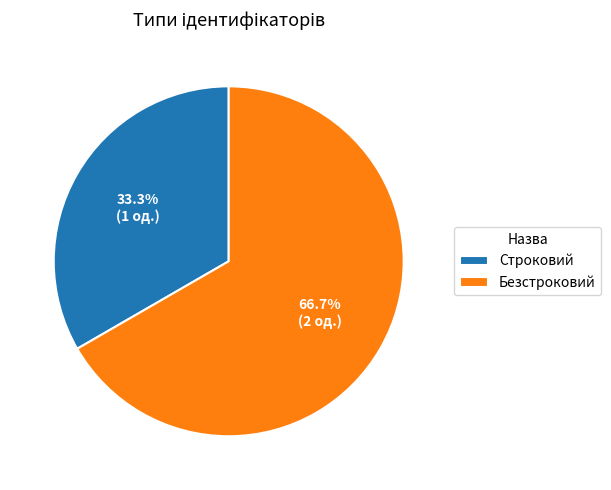

True or false: Безстроковий accounts for 81% of the total.

False